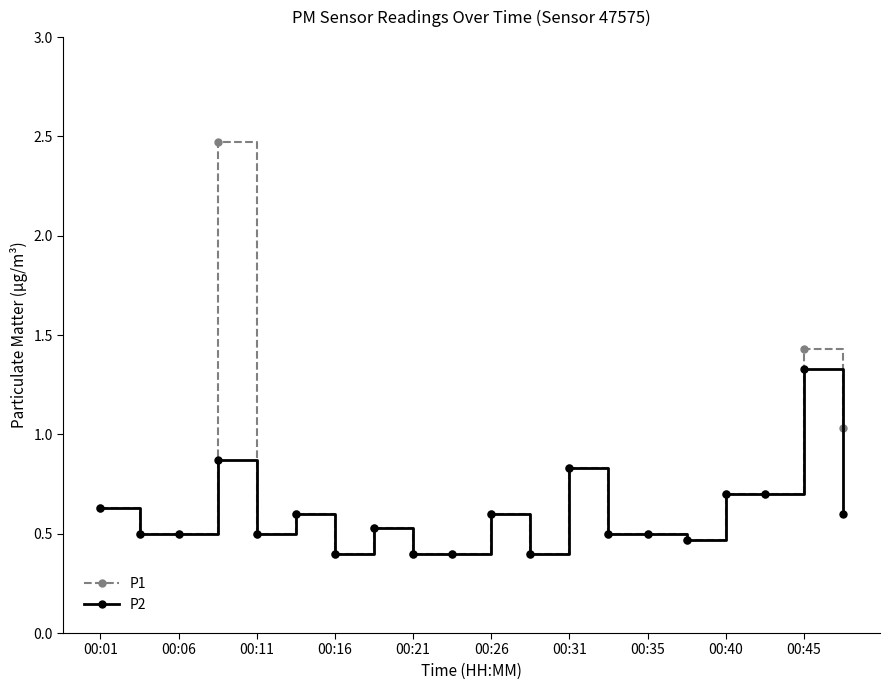

What is the greatest value displayed?

2.5